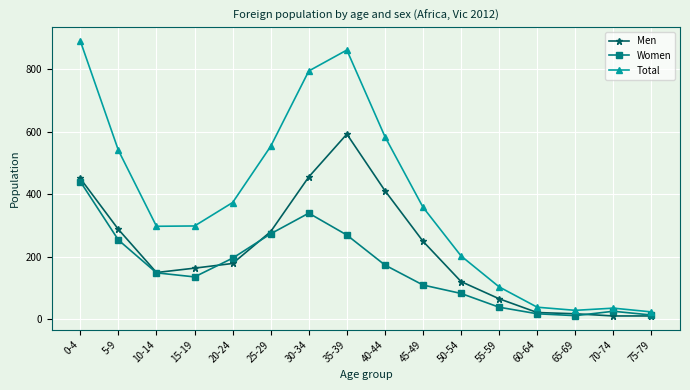

At which category is the sum across all series the highest?

0-4